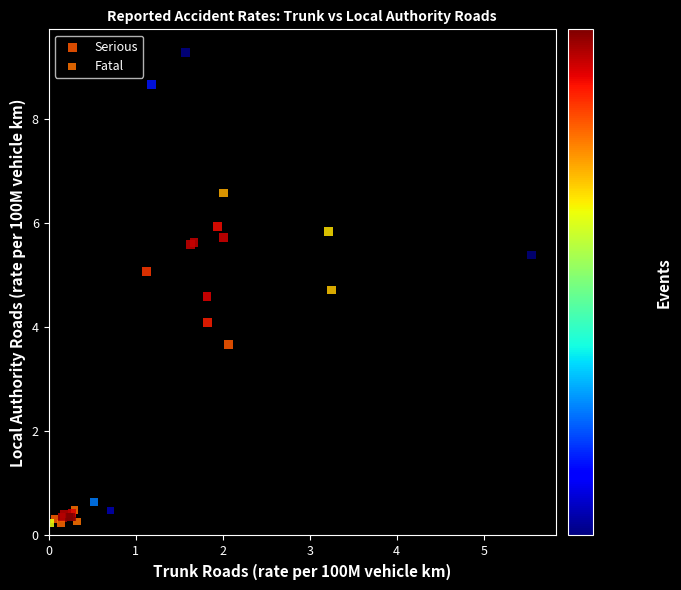

Which series has the largest Y range (max minus min)?

Serious